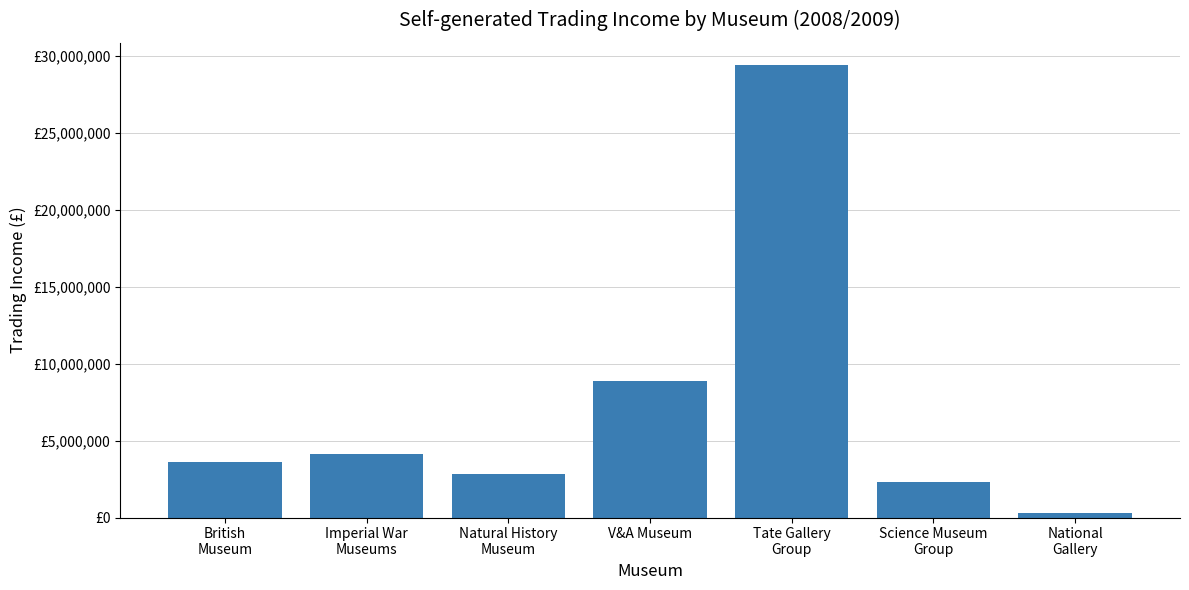

What is the average value?

7341943